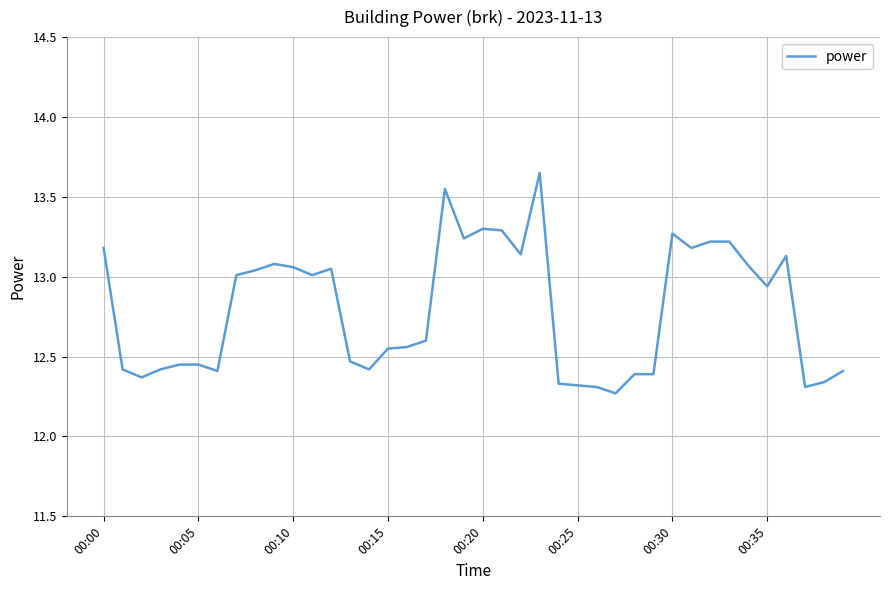

What is the difference between the maximum and minimum values?

1.4